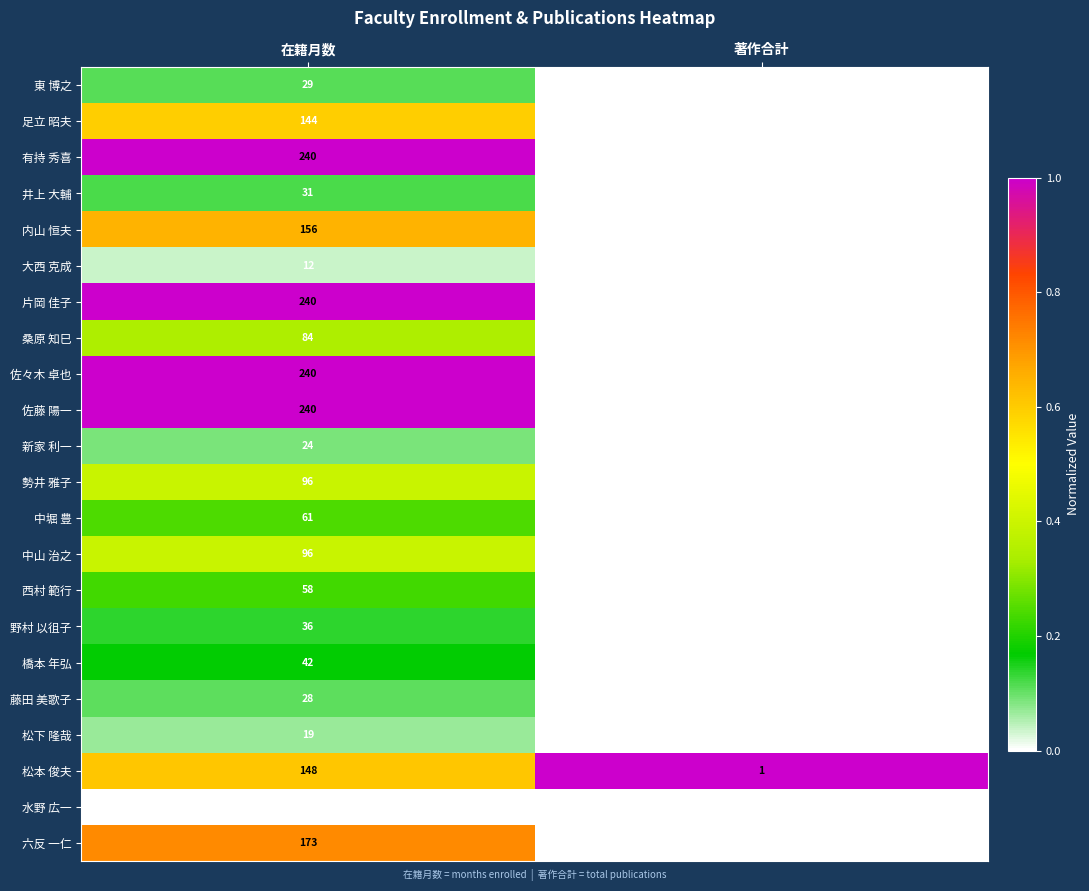

Where is 井上 大輔 nearest to the value 15?

著作合計